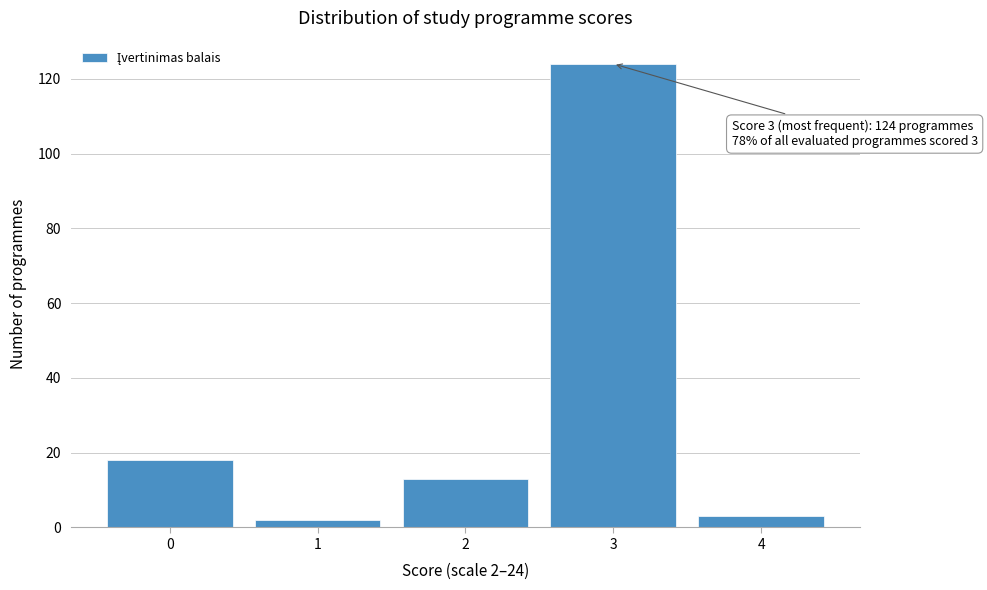

Reading left to right, extract all data points from this chart.

0=18	1=2	2=13	3=124	4=3